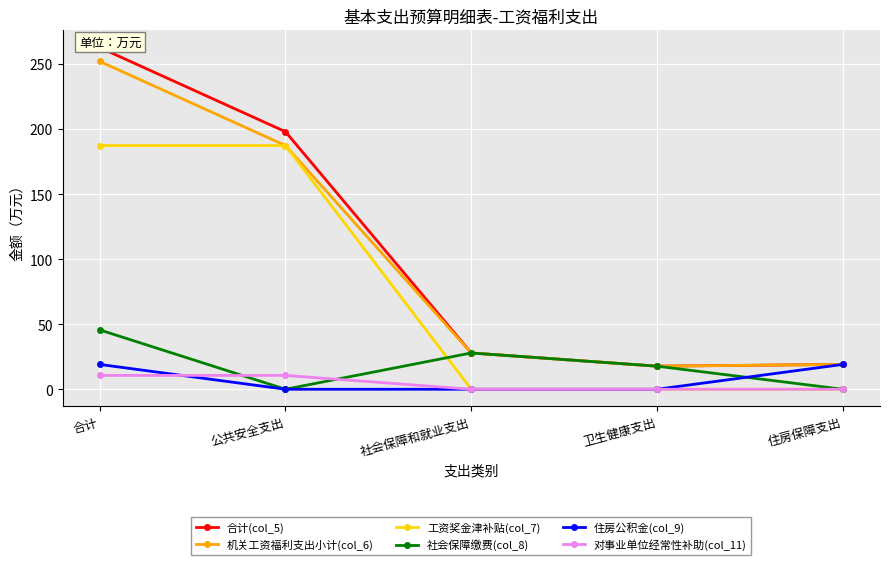

What is the difference between the maximum and second lowest values in the 社会保障缴费(col_8) series?

45.6